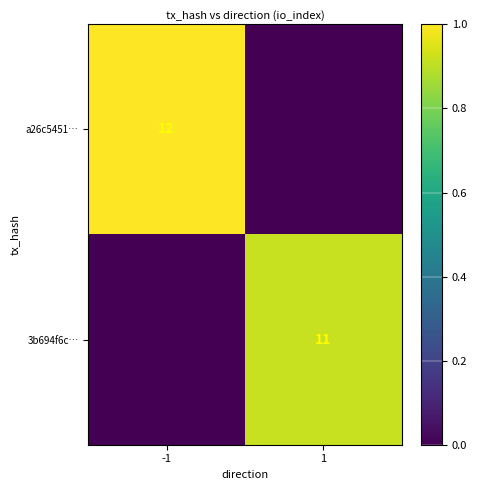

True or false: a26c5451… has a value of 20 at -1.

False